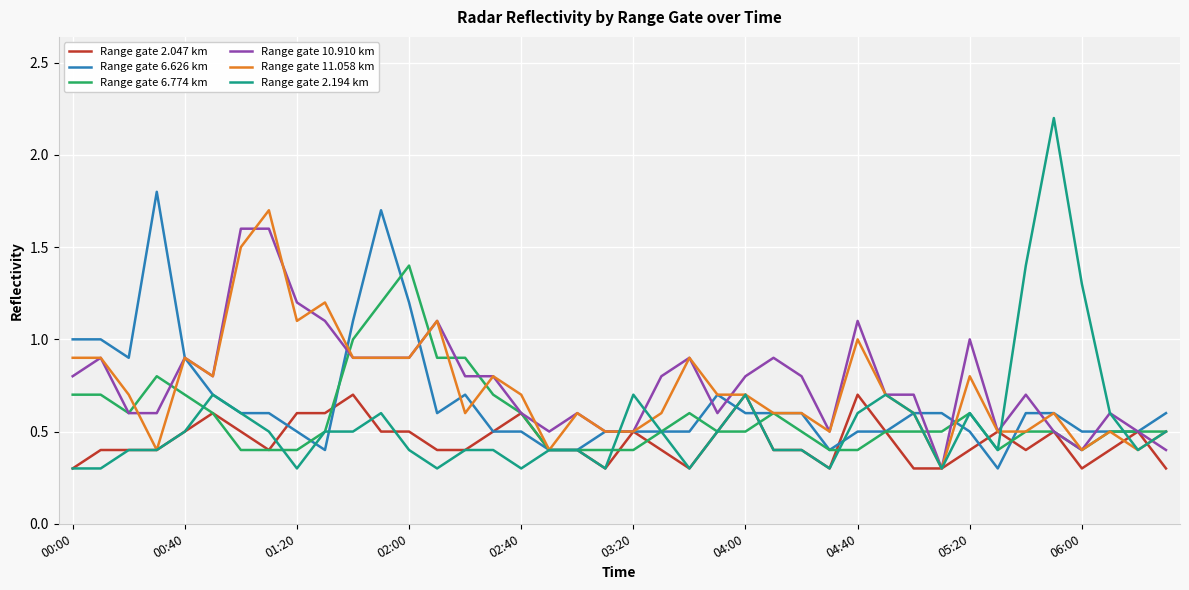

Which series has the widest spread of values?

Range gate 2.194 km